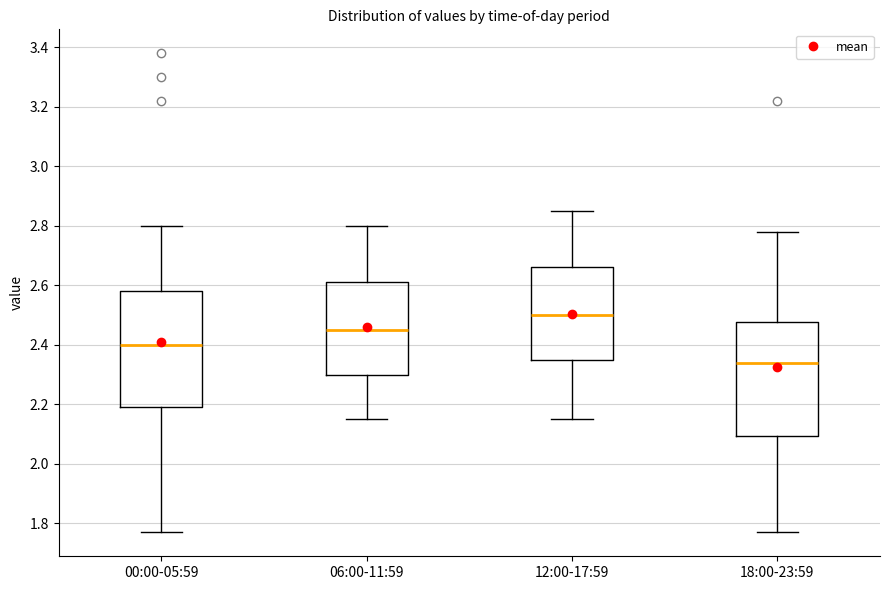

Which box's median line is the highest?

12:00-17:59